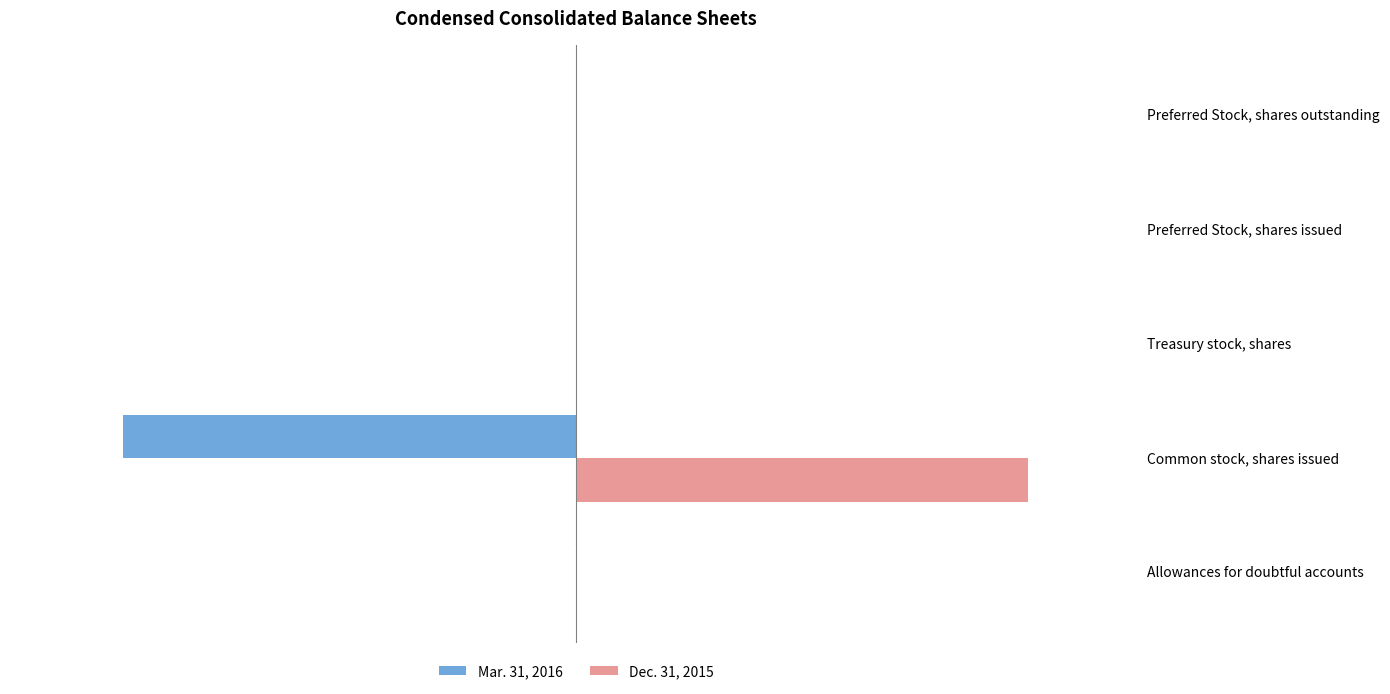

Rank the categories by Mar. 31, 2016 value from highest to lowest.

0, 2, 3, 4, 1